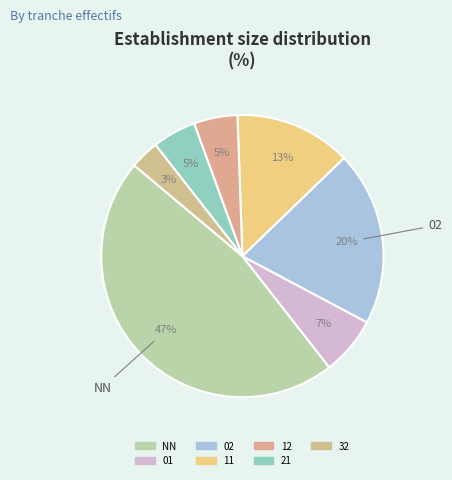

Does any single category account for the majority?

No